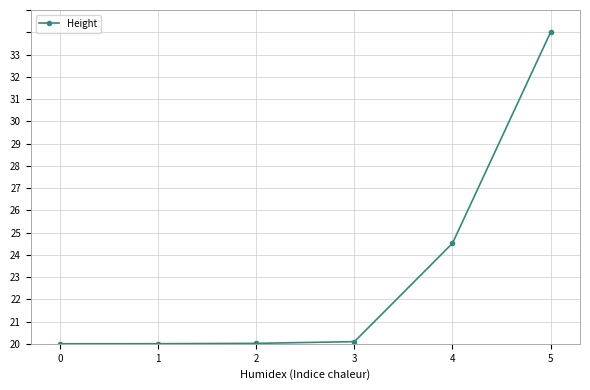

Does the chart have visible grid lines?

Yes